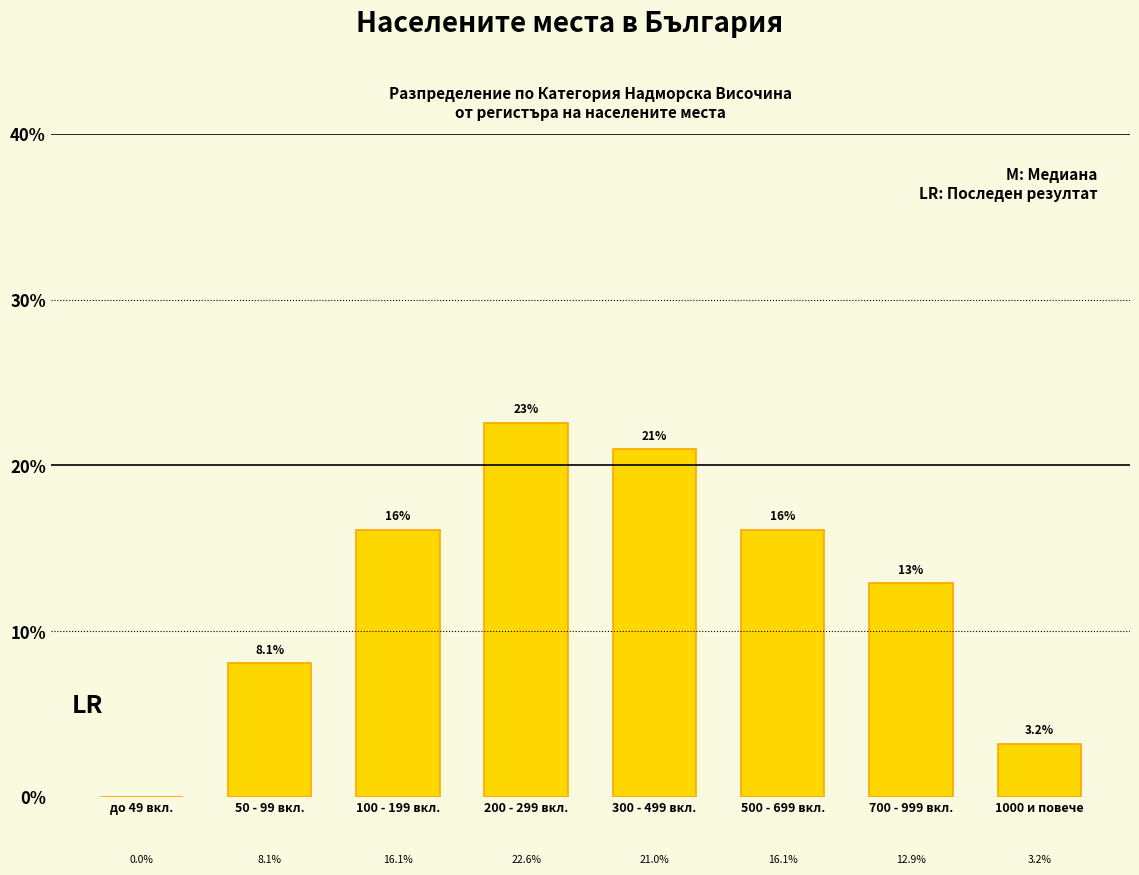

Reading left to right, what are all the values shown in this chart?

до 49 вкл.=0.0	50 - 99 вкл.=8.1	100 - 199 вкл.=16.1	200 - 299 вкл.=22.6	300 - 499 вкл.=21.0	500 - 699 вкл.=16.1	700 - 999 вкл.=12.9	1000 и повече=3.2